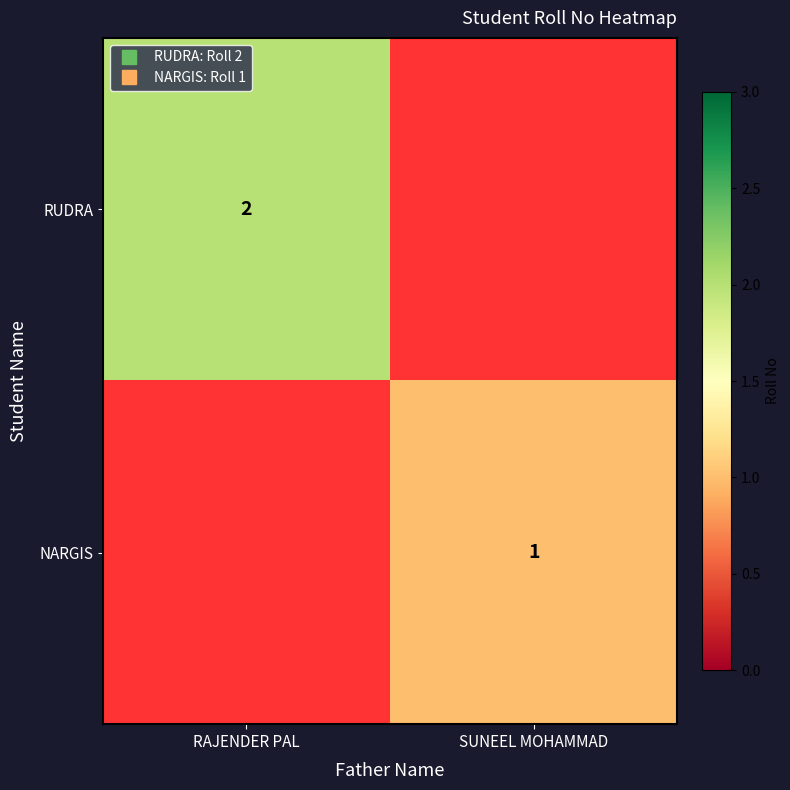

How many values in the NARGIS series are below 1?

1